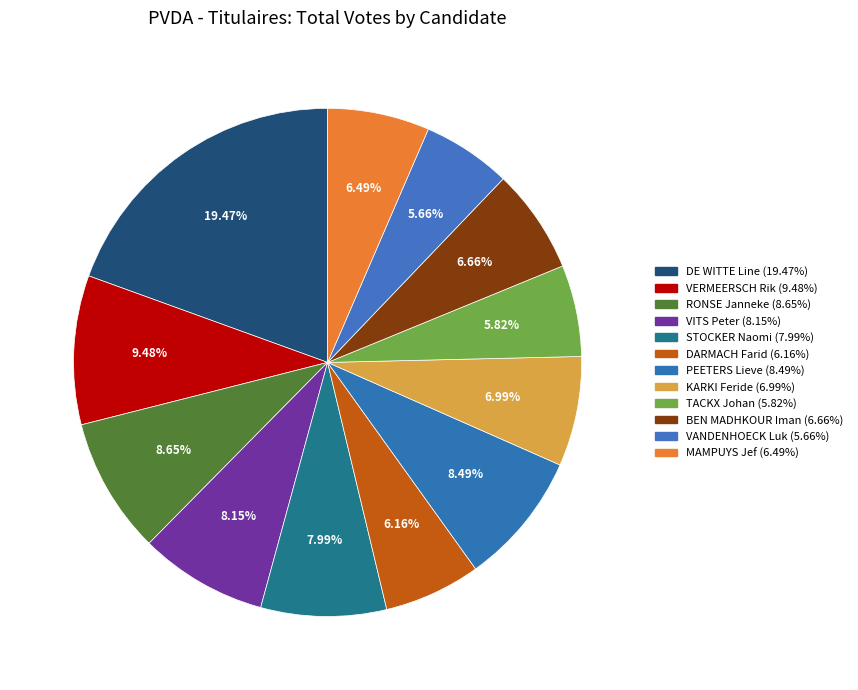

Combined, do STOCKER Naomi and MAMPUYS Jef account for over 50%?

No